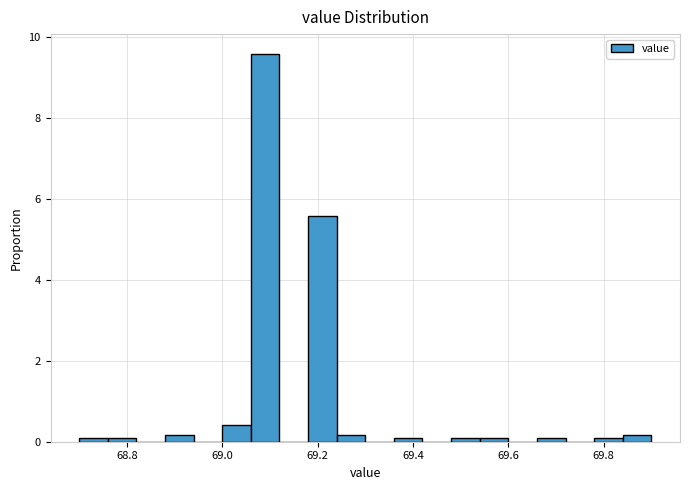

Around what value on the x-axis is the tallest bar? Give the approximate position of its centre, as read against the axis.

69.10